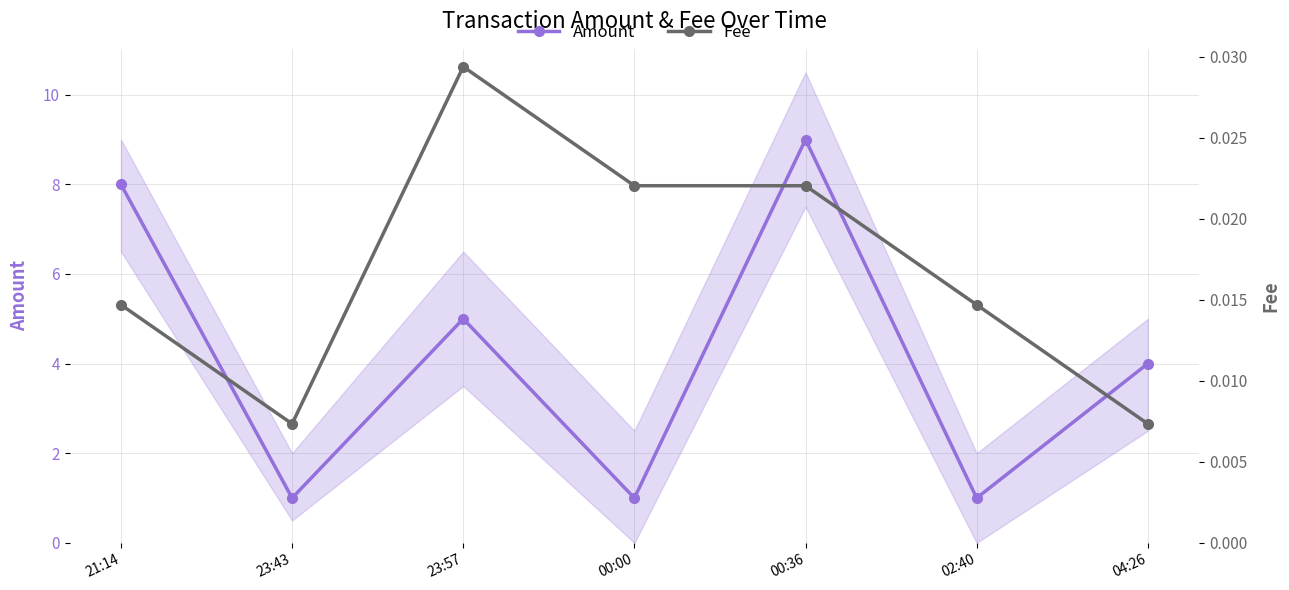

True or false: Amount has more than 0 interior local peaks.

True